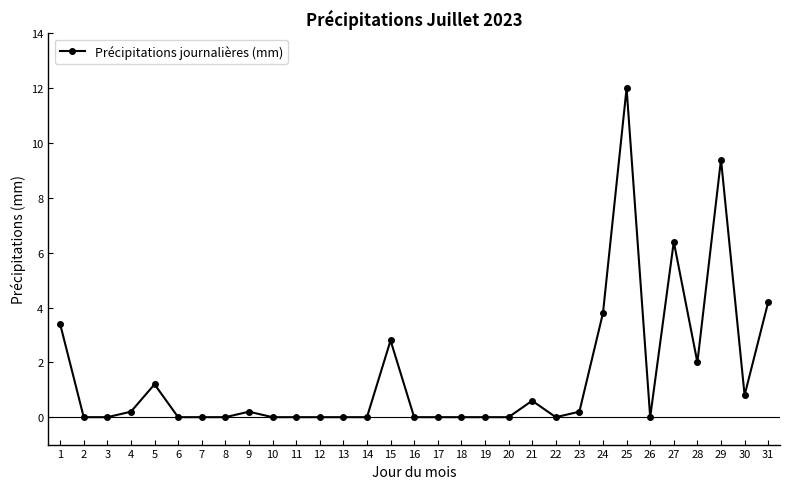

Which category has the highest value across all series?

25